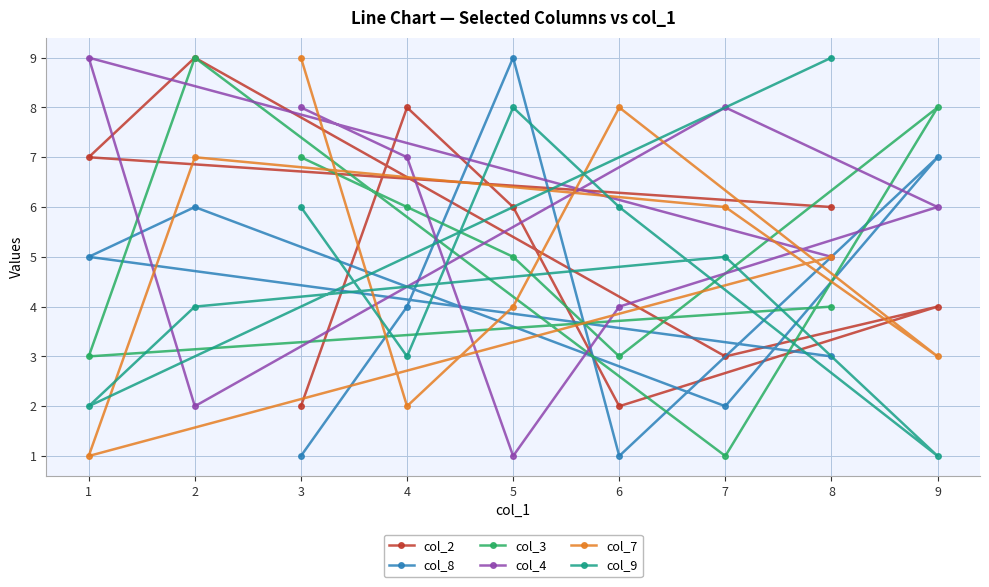

How many col_3 values are between 3 and 7?

6